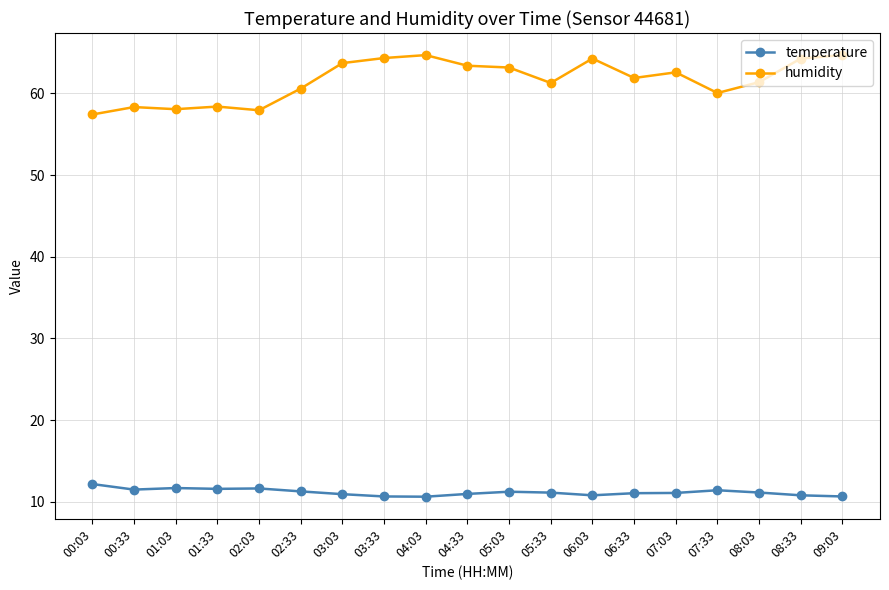

What is the difference between the humidity values at 01:03 and 04:33?

5.3